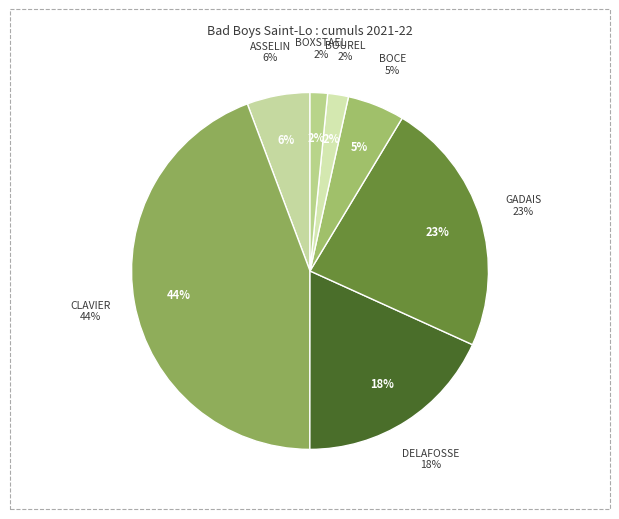

Is it true that BOXSTAEL is 2% of the pie?

True